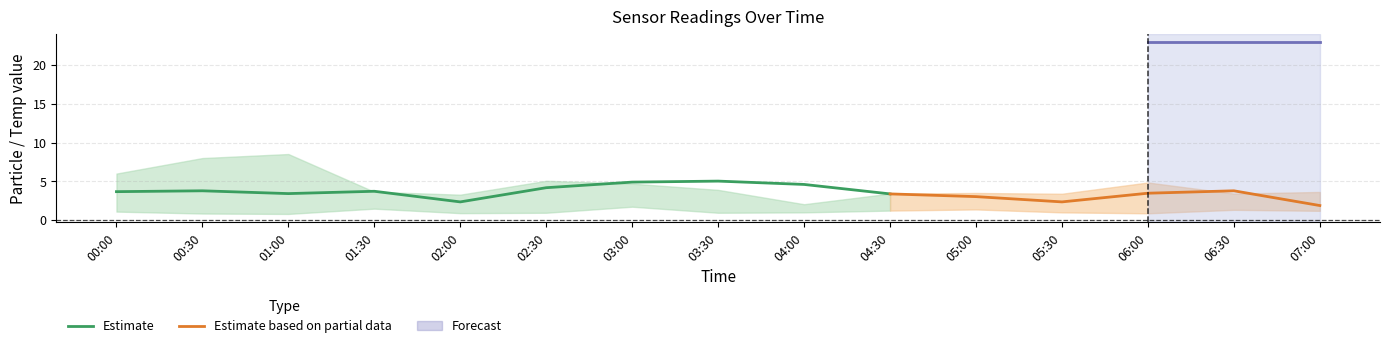

Reading right to left, list all the values displayed in this chart.

SDS_P1: 1.9	3.8	3.5	2.4	3.0	3.4	4.6	5.0	4.9	4.2	2.4	3.7	3.4	3.8	3.7
SDS_P1_upper: 3.6	3.4	4.8	3.4	3.5	3.4	2.0	3.9	4.7	5.1	3.3	3.6	8.5	8.0	6.0
SDS_P1_lower: 1.2	1.3	0.9	1.0	1.4	1.2	1.0	0.9	1.7	0.9	0.9	1.5	0.8	0.8	1.1
Temp: 22.9	22.9	22.9	22.9	22.9	22.8	22.8	22.8	22.9	22.9	23.0	23.0	22.9	22.9	22.7
Temp_upper: 22.9	22.9	22.9	22.9	22.9	22.9	22.9	22.8	22.9	22.9	23.0	23.0	23.0	23.0	23.0
Temp_lower: 22.9	22.9	22.9	22.9	22.9	22.8	22.8	22.8	22.9	22.9	22.9	22.8	22.7	22.7	22.7